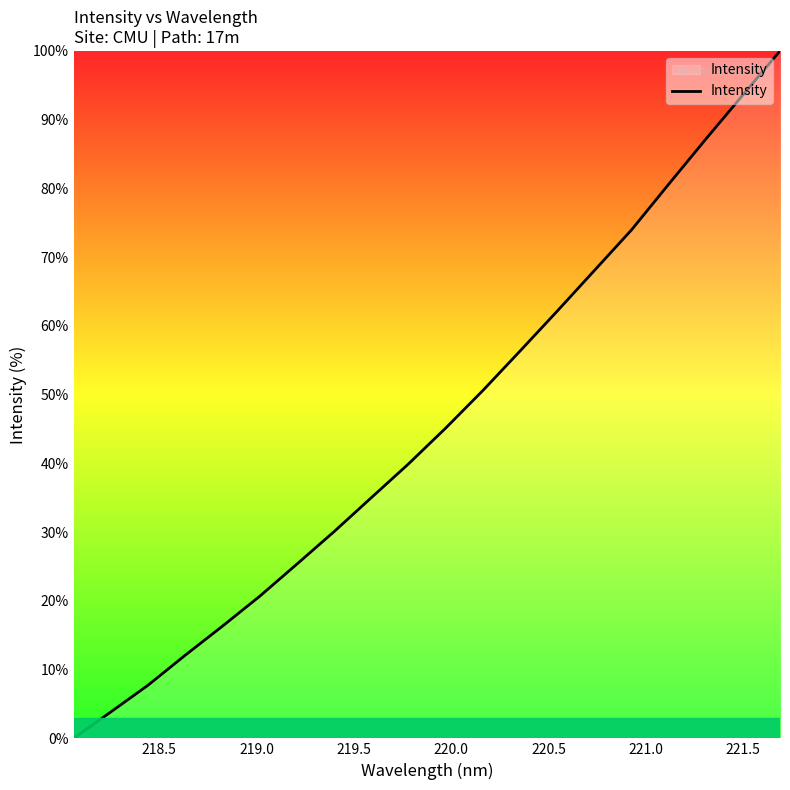

What is the maximum value shown in the chart?

100.0